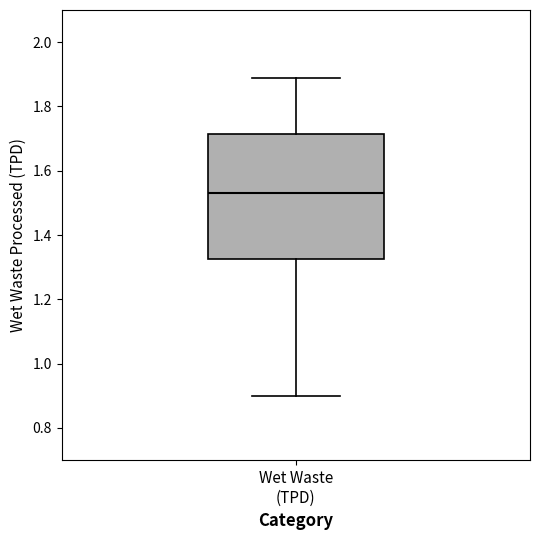

Where does the median line of the box for Wet Waste (TPD) sit on the y-axis? The values are not printed on the chart, so give them approximately, as read against the axis.

1.54